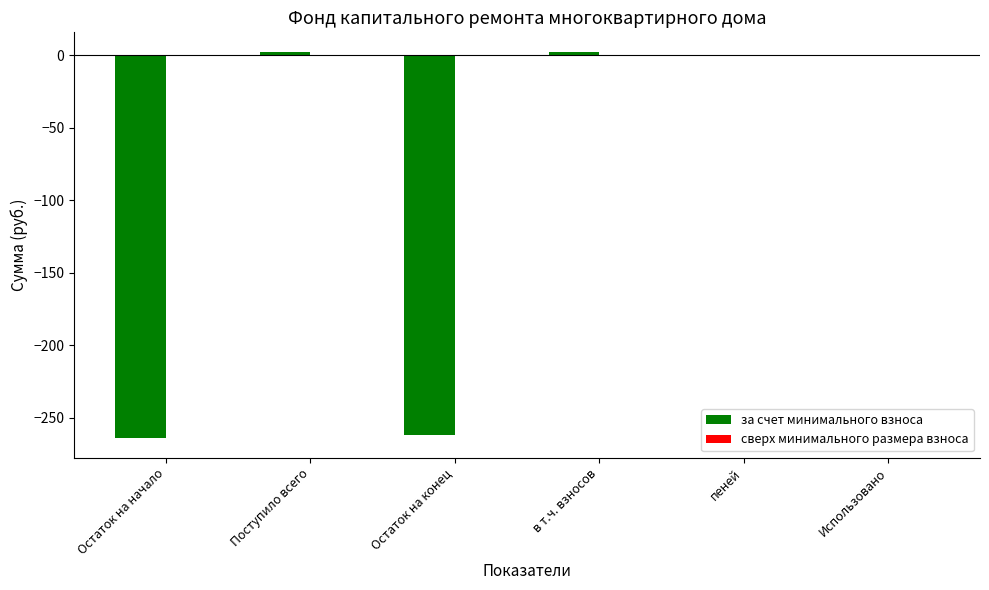

What is the sum of all values?

-520.5